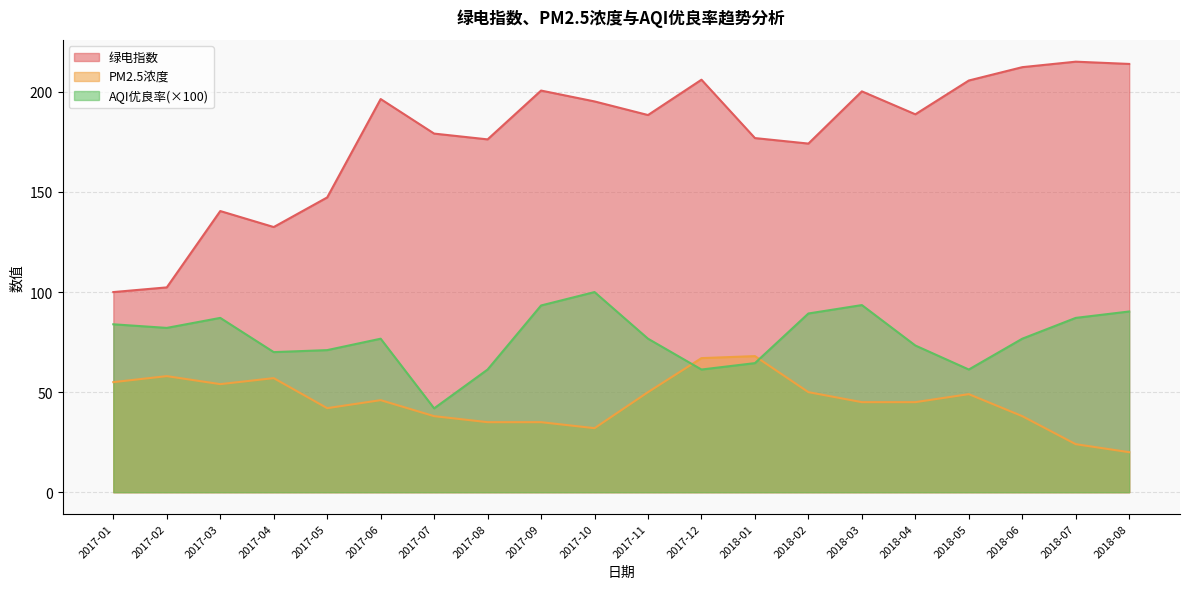

Is the value of 绿电指数 at 2018-02 greater than the value of AQI优良率 at 2018-07?

Yes